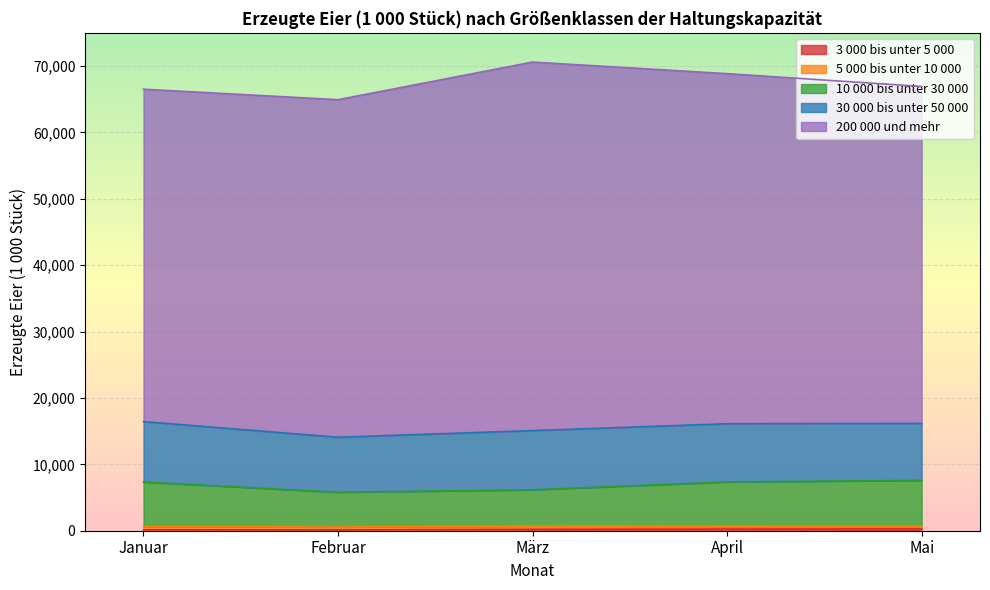

The value of 5 000 bis unter 10 000 at April is 645. True or false?

False